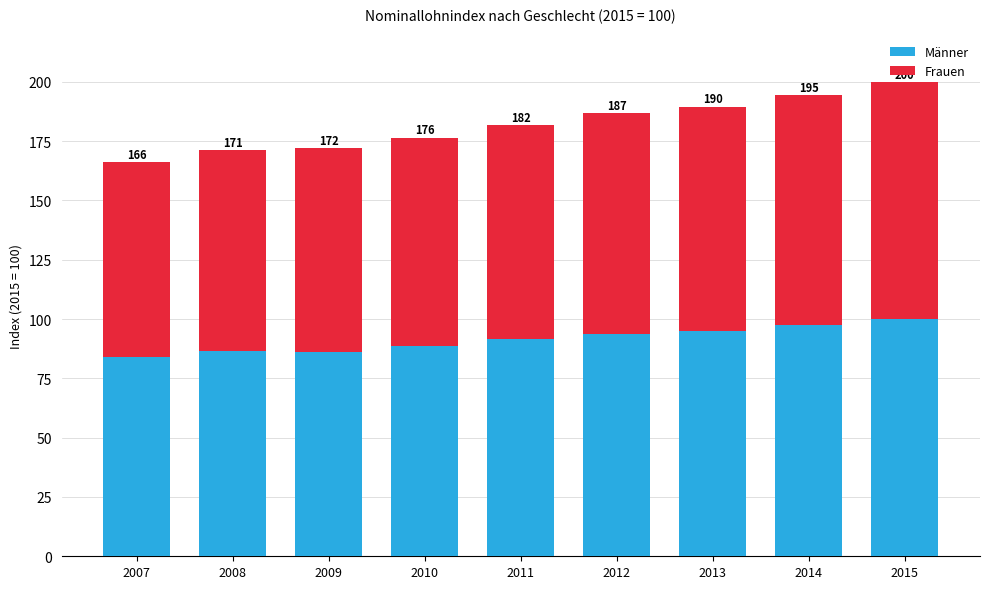

Which series has the largest total across all categories?

Männer